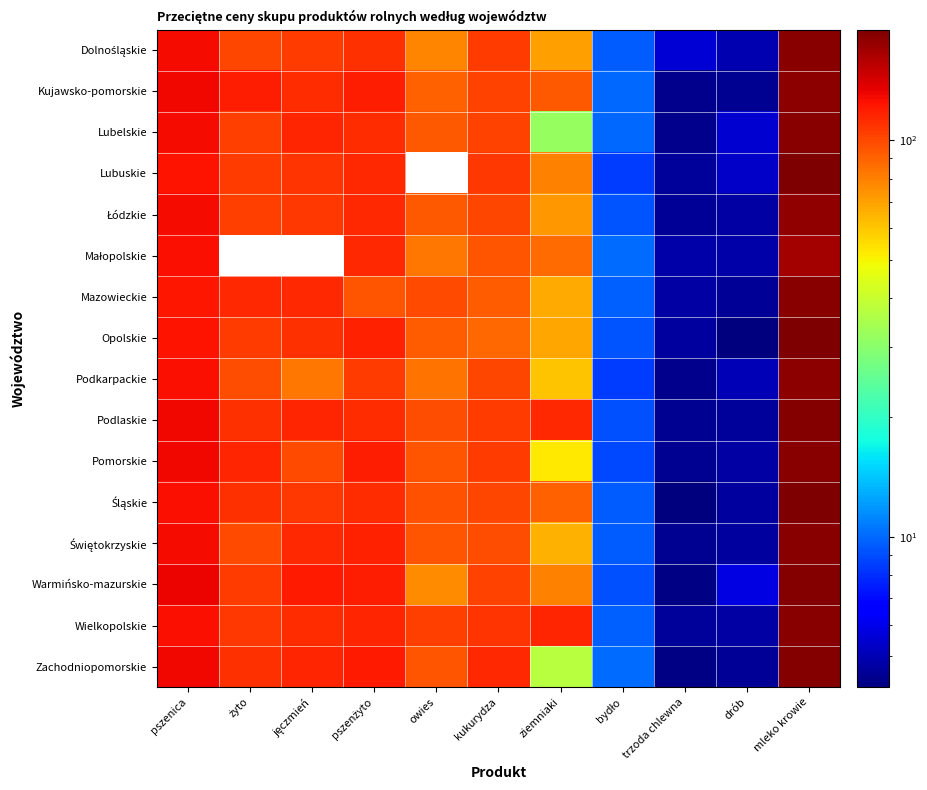

At which label does Wielkopolskie first exceed 108?

pszenica